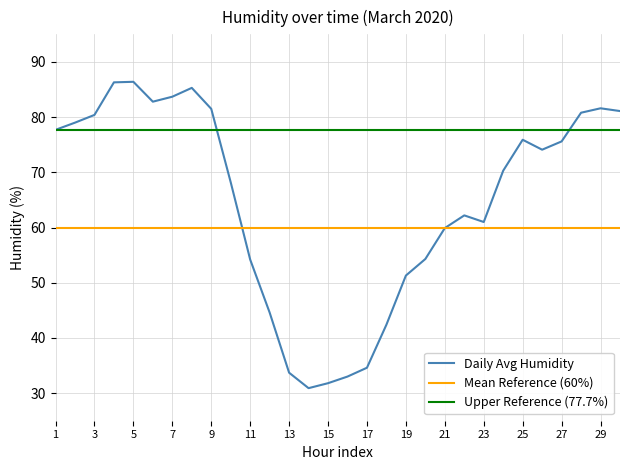

What is the average value of the Daily Avg Humidity series?

64.8